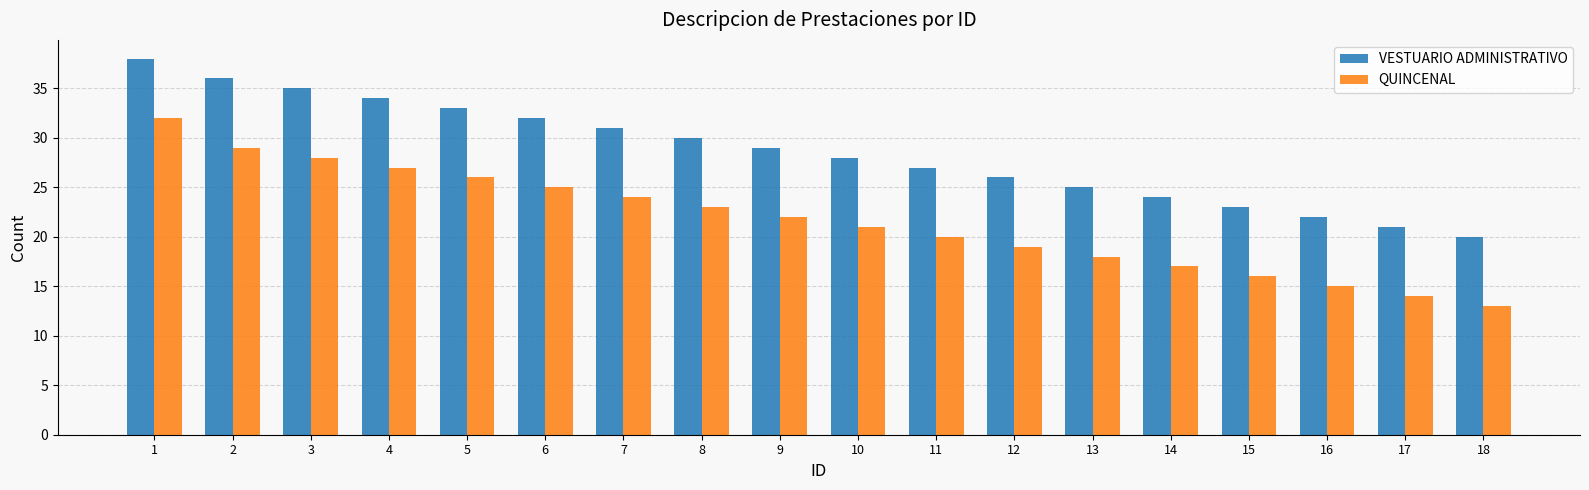

The value of QUINCENAL at 1 is 32. True or false?

True